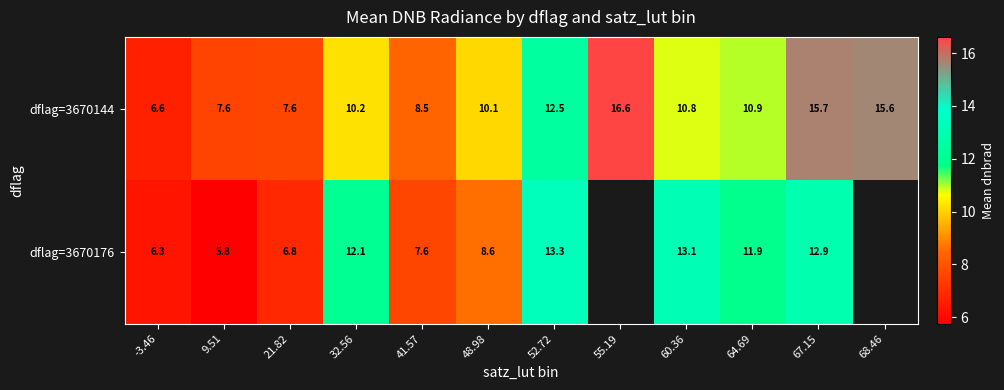

Is the value of dflag=3670176 at 48.98 greater than the value of dflag=3670144 at 60.36?

No